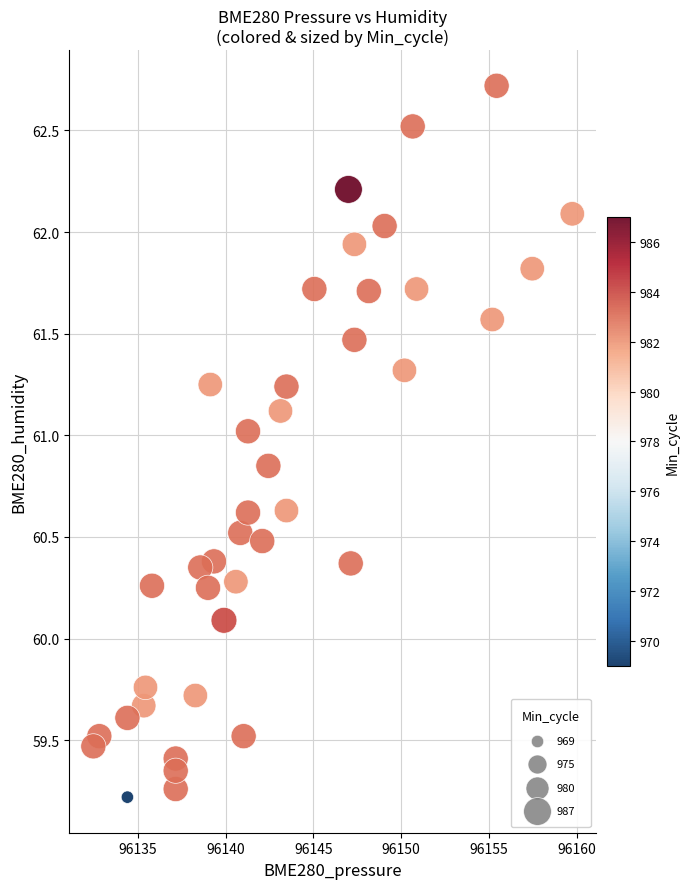

What Y value in the scatter plot is closest to 60?

60.1